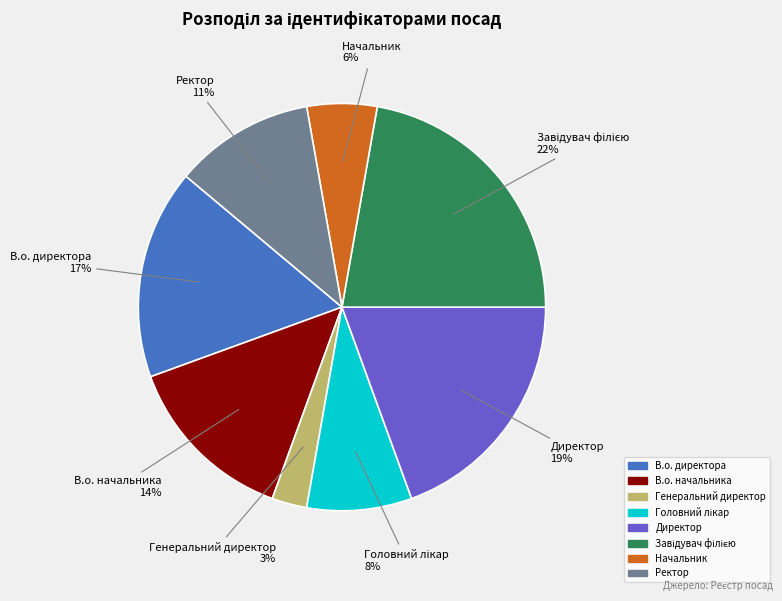

Which has a higher value, В.о. начальника or Генеральний директор?

В.о. начальника